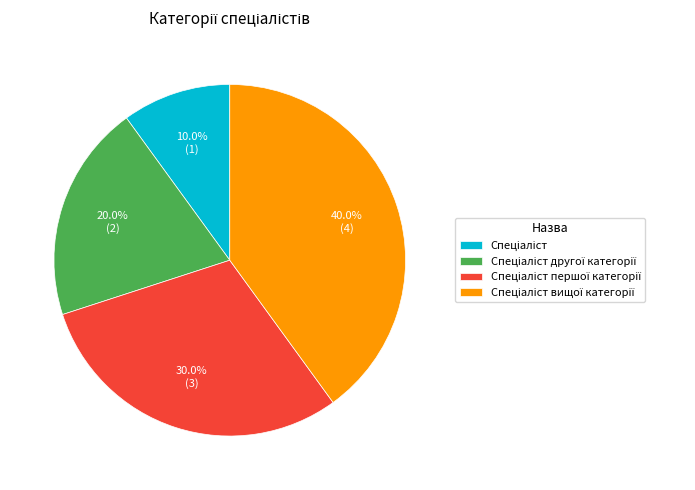

Is there a majority slice in this chart?

No